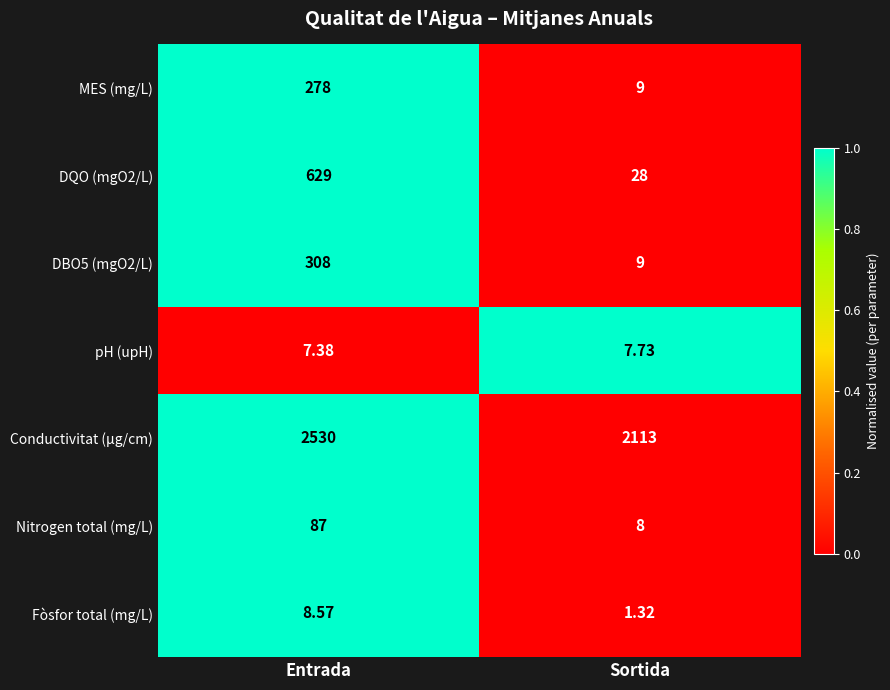

List the labels in order of Conductivitat (µg/cm) value, smallest first.

Sortida, Entrada